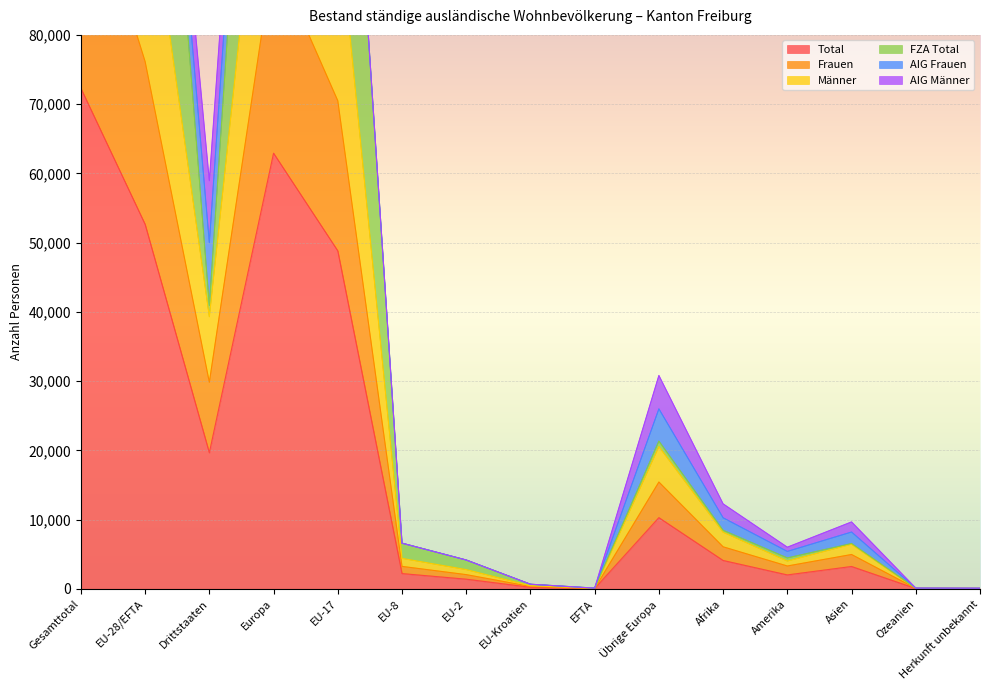

Between Ozeanien and EU-17, which is larger?

EU-17